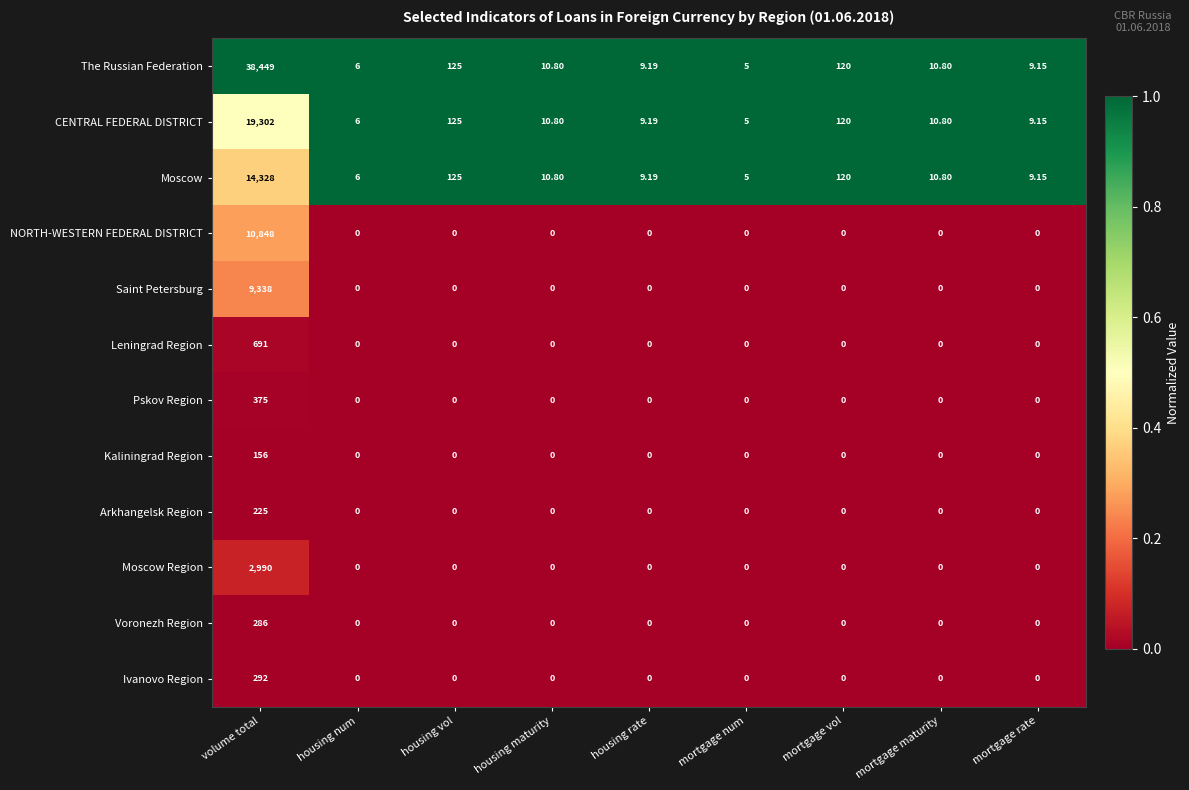

Which series has the widest spread of values?

The Russian Federation